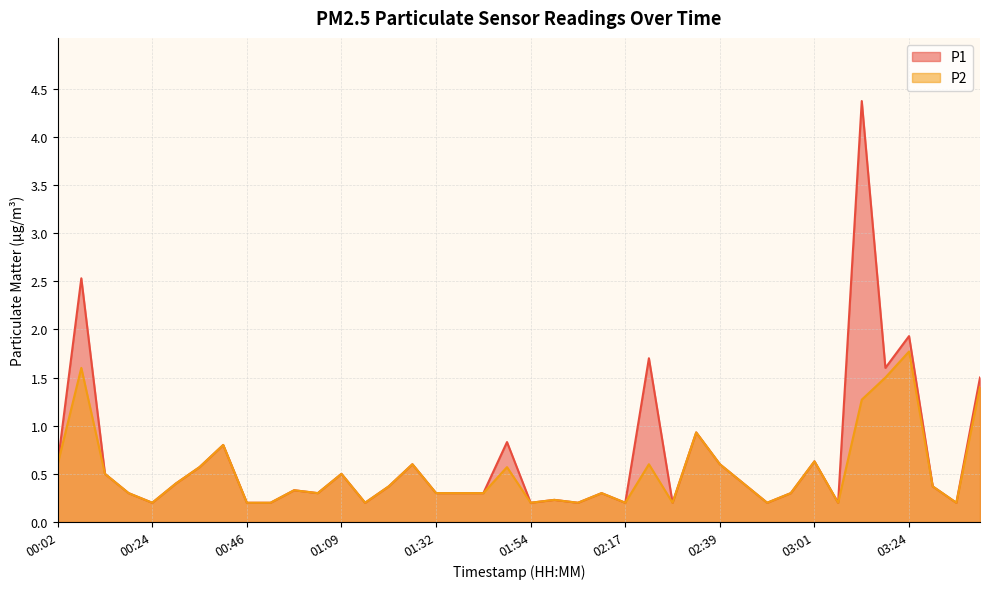

At which label does P1 reach its peak?

03:12